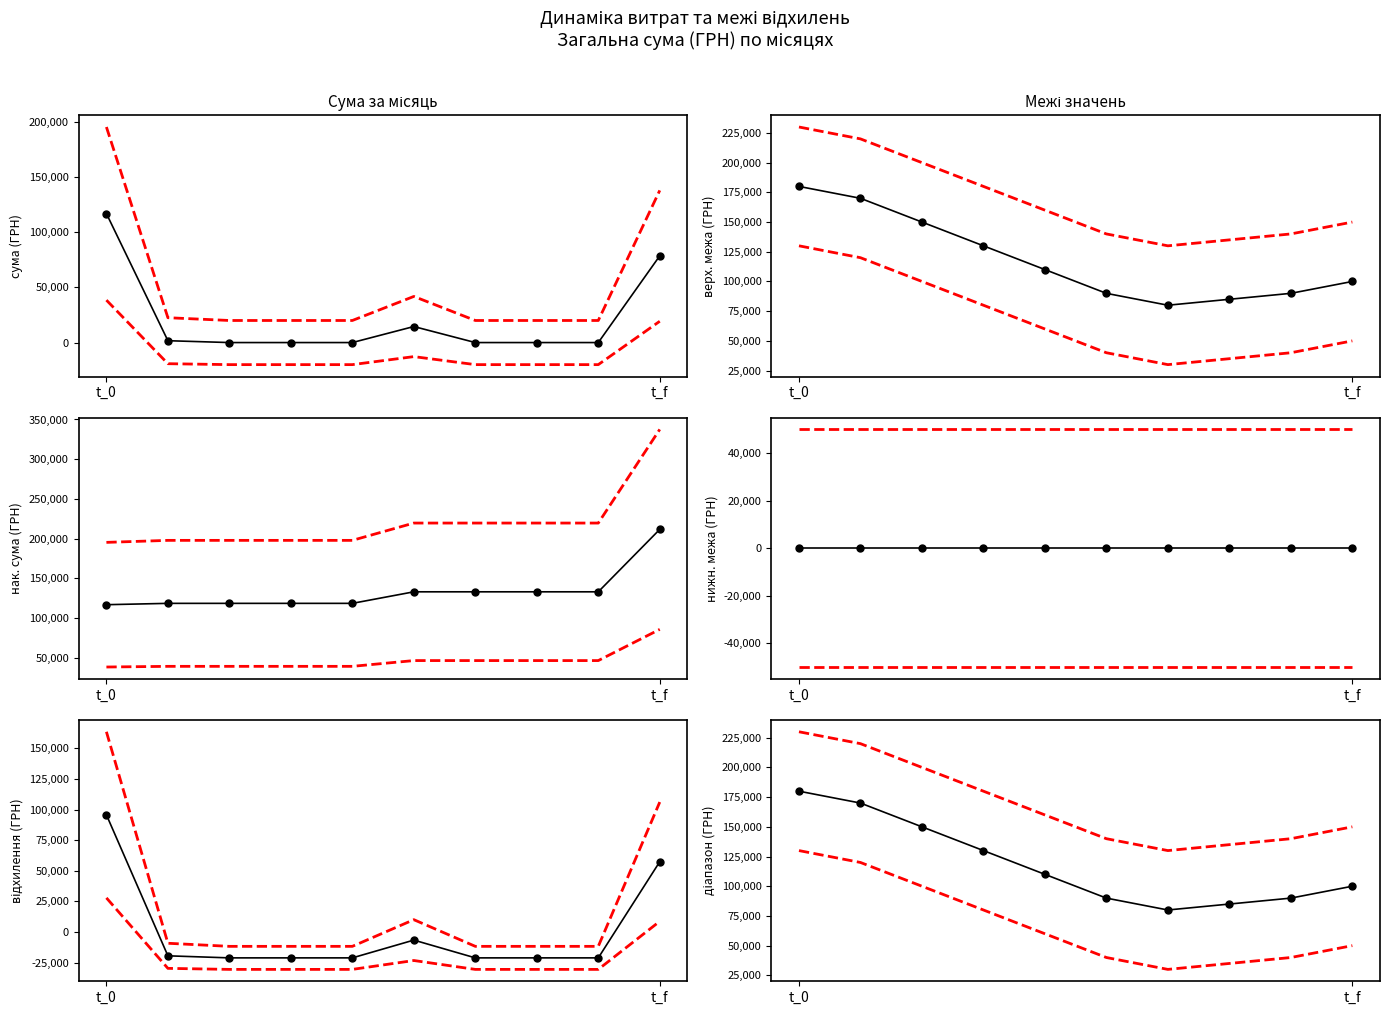

At 3, list the series in order from largest to smallest.

+межа, Значення, -межа, Загальна сума (ГРН)